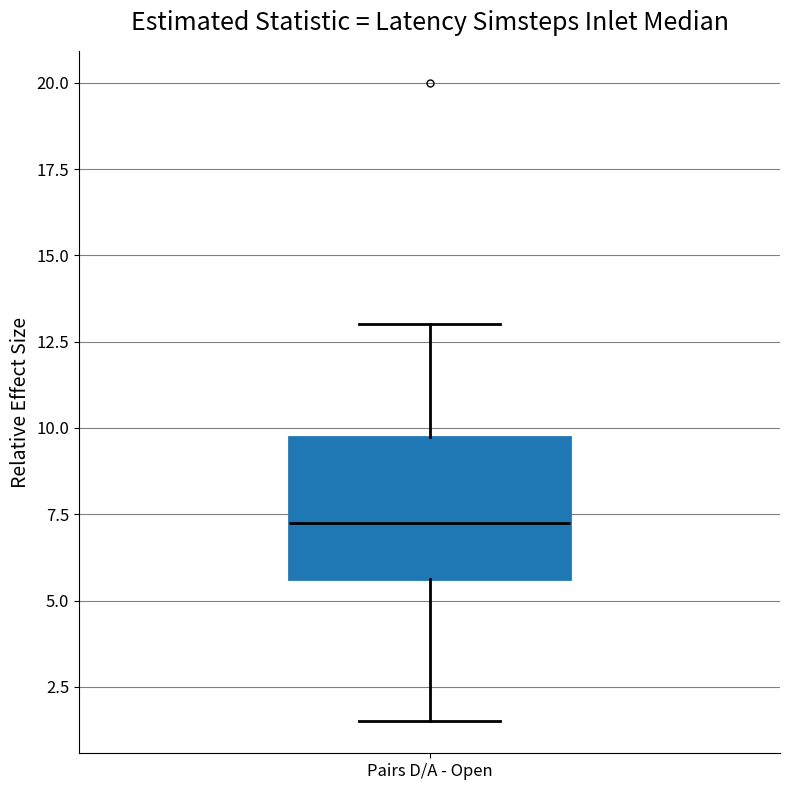

Read this box plot against the y-axis: the position of the median line, the range covered by the box, and the ends of both whiskers. The values are not printed on the chart, so give them approximately, as read against the axis.

median 7.5, box 5.5 to 10.0, whiskers 1.5 to 13.0